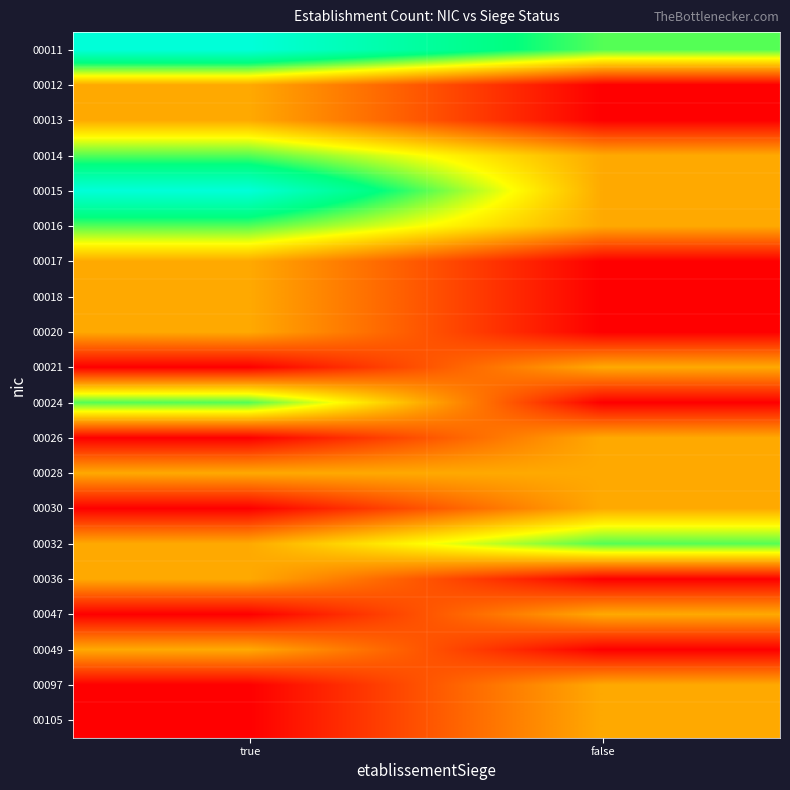

Reading left to right, transcribe all the data shown in this chart.

00011: true=3	false=2
00012: true=1	false=0
00013: true=1	false=0
00014: true=2	false=1
00015: true=3	false=1
00016: true=2	false=1
00017: true=1	false=0
00018: true=1	false=0
00020: true=1	false=0
00021: true=0	false=1
00024: true=2	false=0
00026: true=0	false=1
00028: true=1	false=1
00030: true=0	false=1
00032: true=1	false=2
00036: true=1	false=0
00047: true=0	false=1
00049: true=1	false=0
00097: true=0	false=1
00105: true=0	false=1